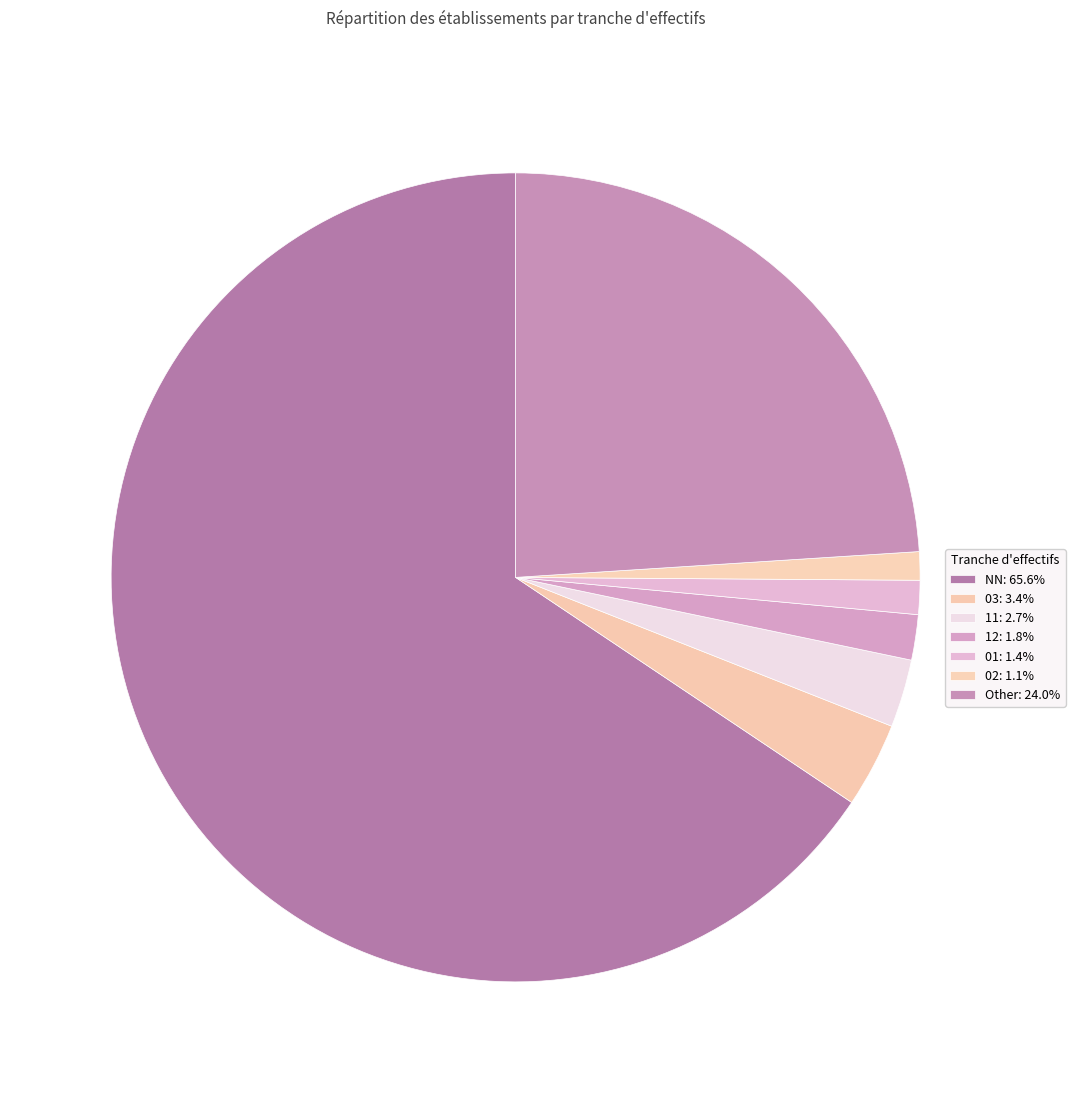

Is it true that 02 is 11% of the pie?

False